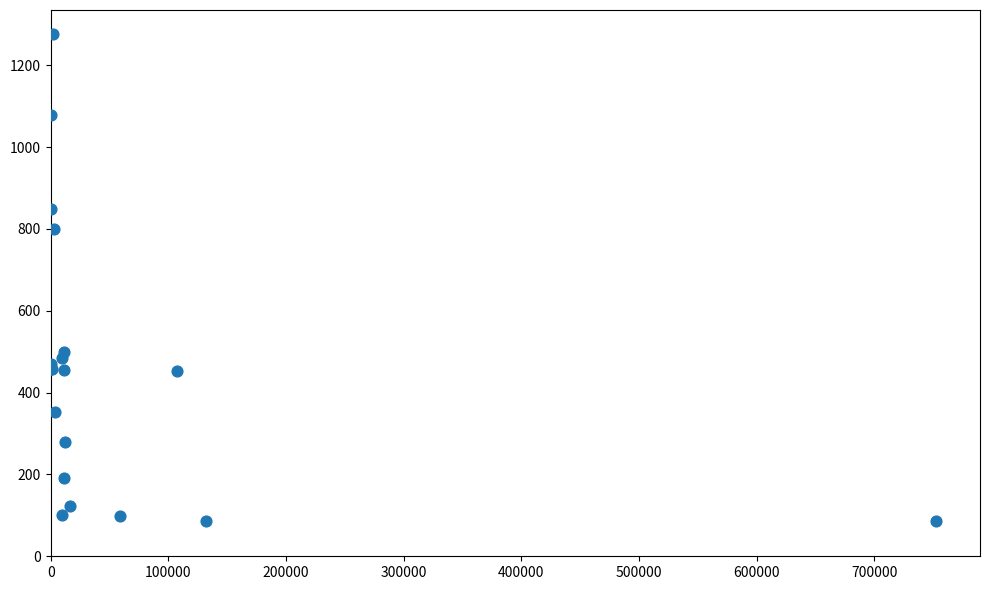

What Y value in the scatter plot is closest to 681?

799.9